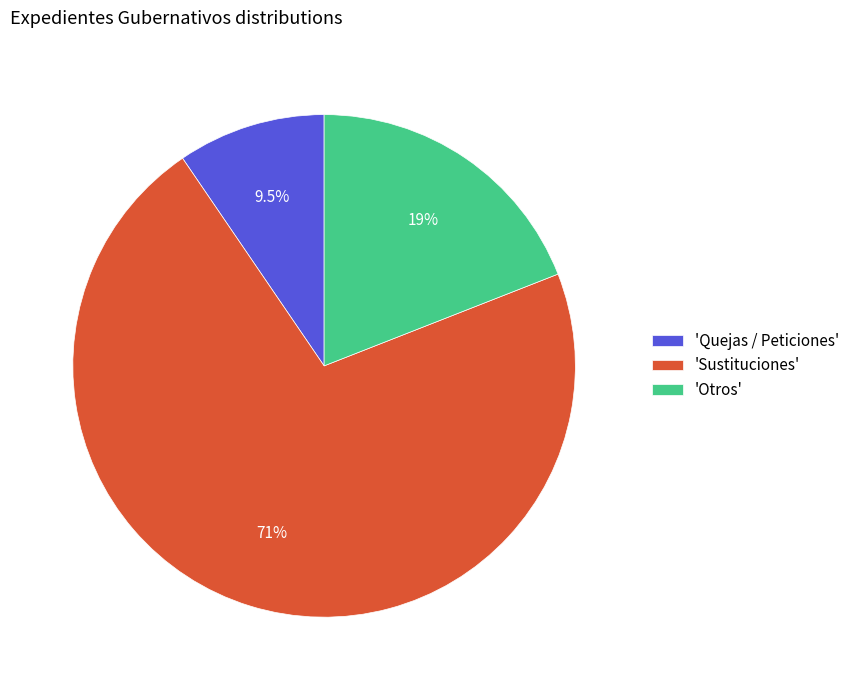

Which slice represents more than half of the pie?

'Sustituciones'